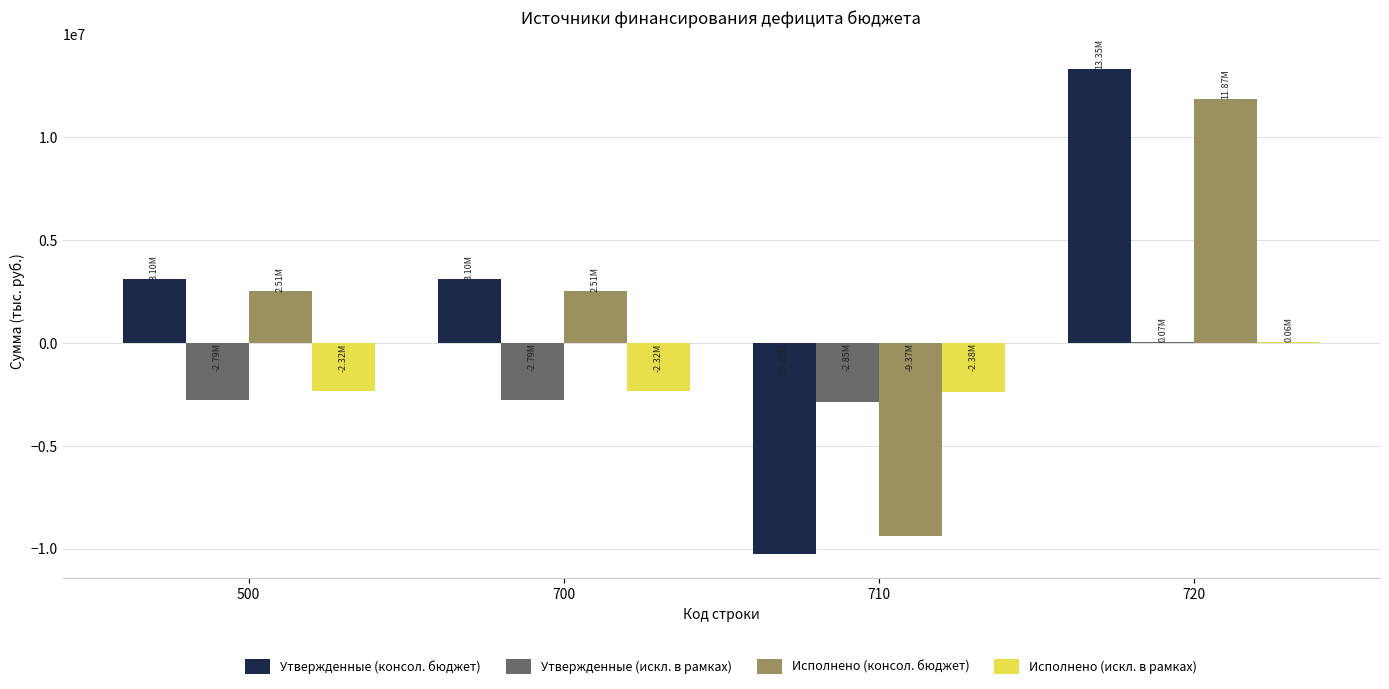

At which category is the sum across all series the highest?

720